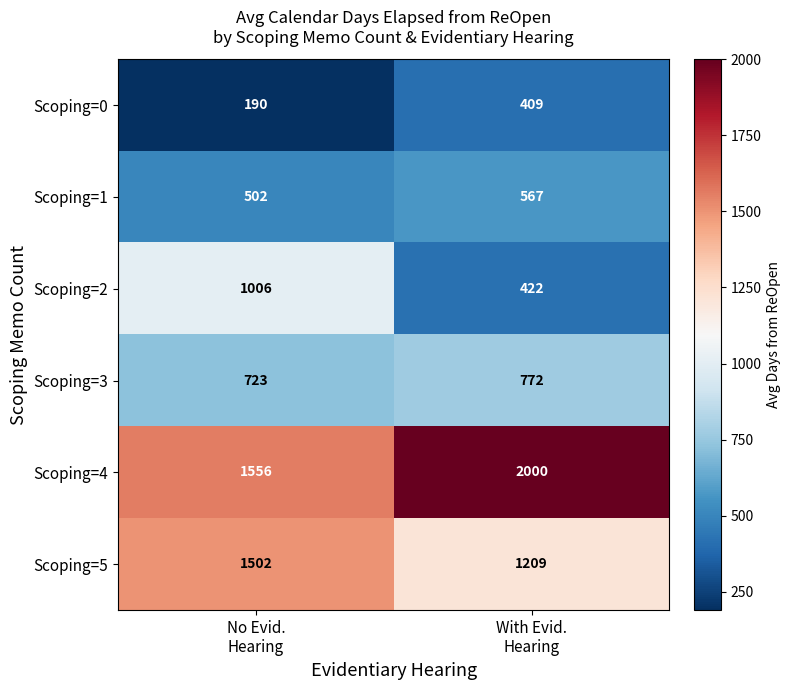

What is the average value of the Scoping=0 series?

300